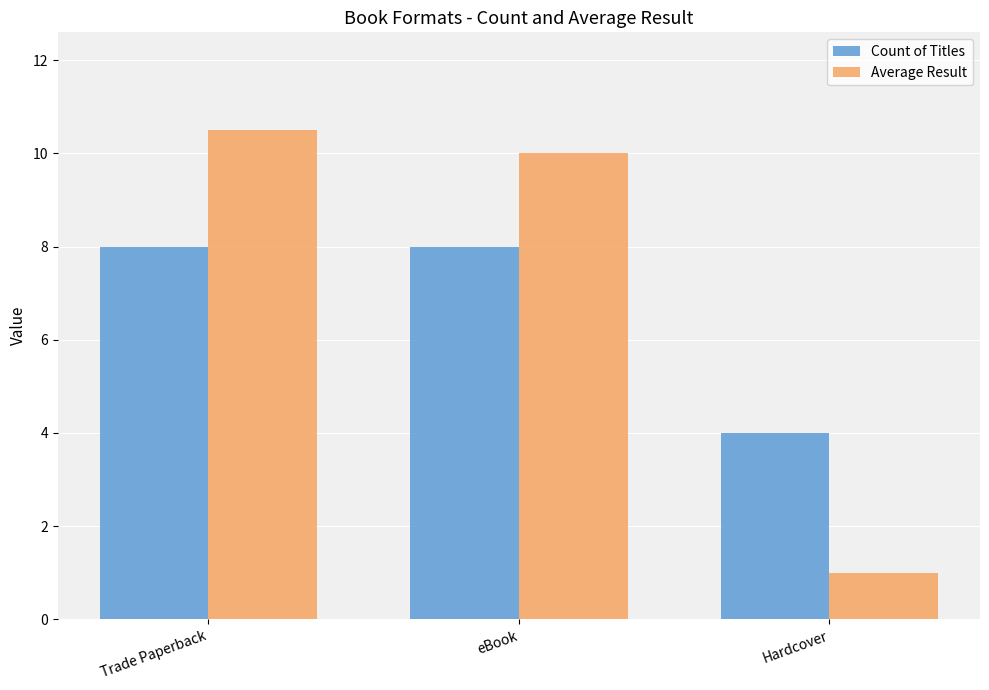

What is the label of the 3rd bar from the right?

Trade Paperback